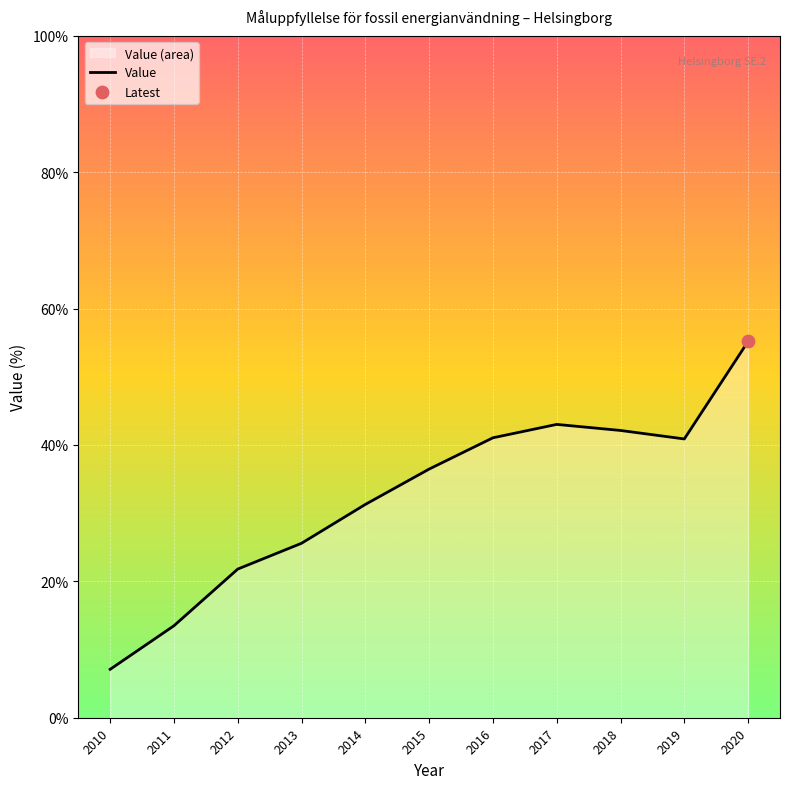

What is the ratio of the value at 2014 to the value at 2020?

0.6